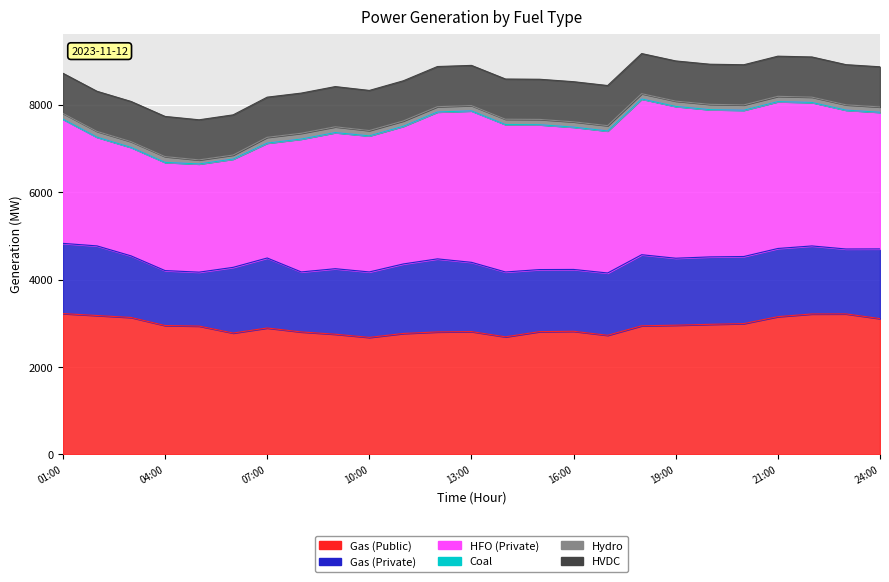

Between 16:00 and 19:30, which series saw the biggest shift?

Gas (Public)